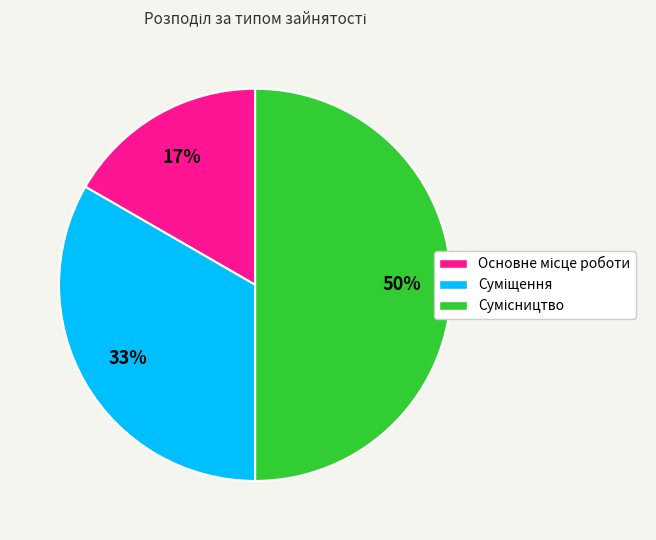

To the nearest percent, what is the difference between the largest and smallest slice percentages?

33%